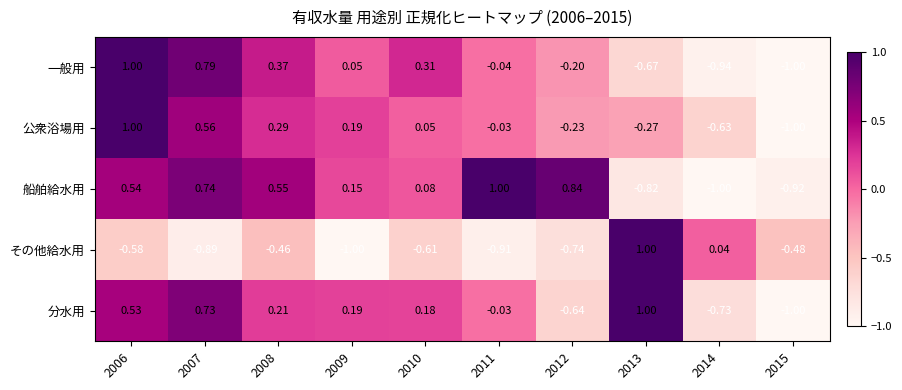

What is the total value across all series at 2009?

-0.4